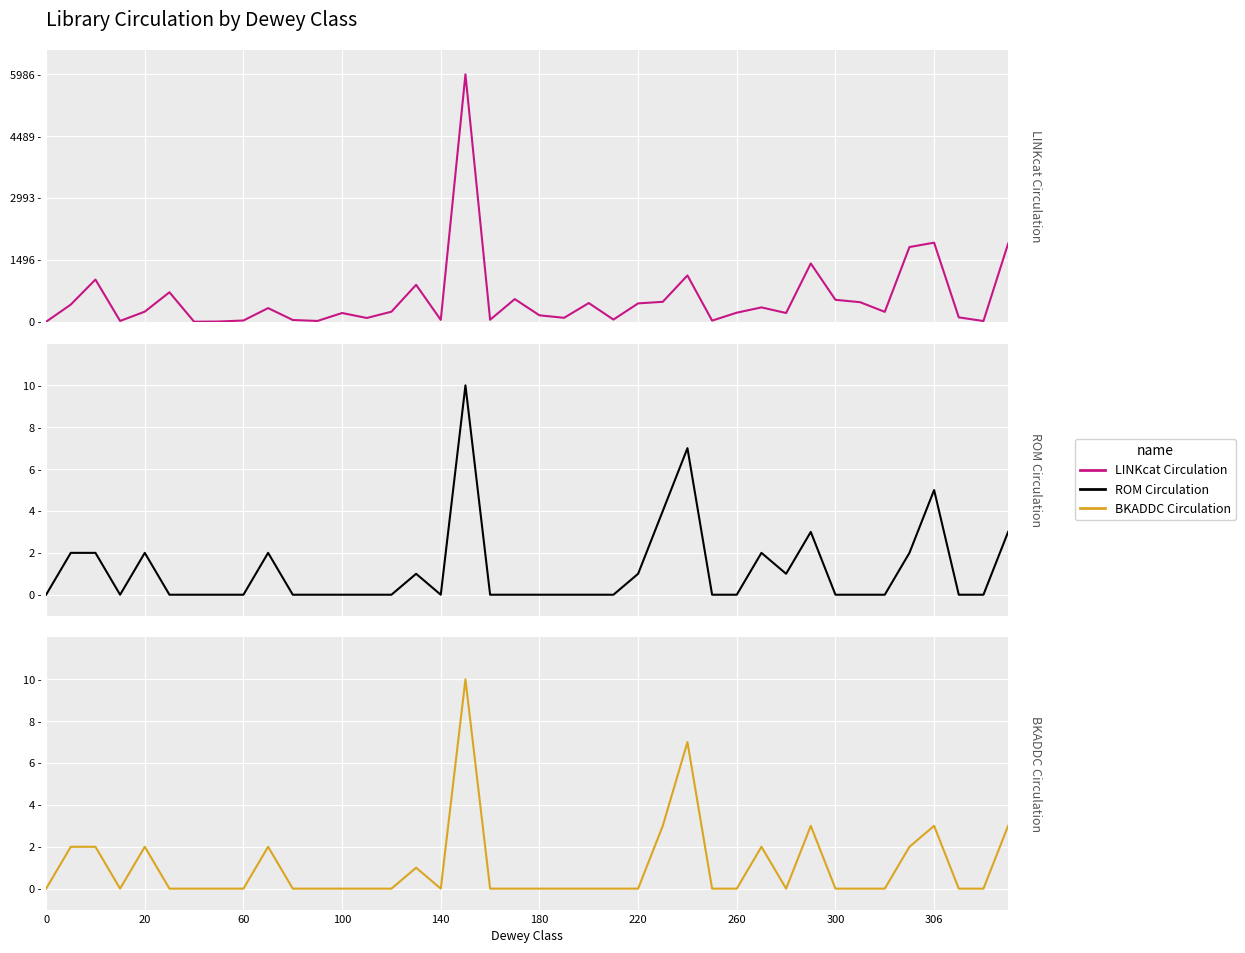

Is this an area chart (filled region under the line)?

No